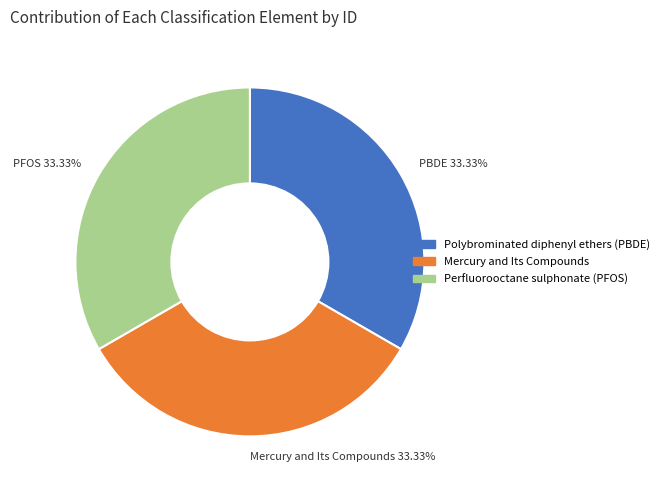

Approximately how many times larger is the value at Mercury and Its Compounds 33.33% compared to PBDE 33.33%?

1.0